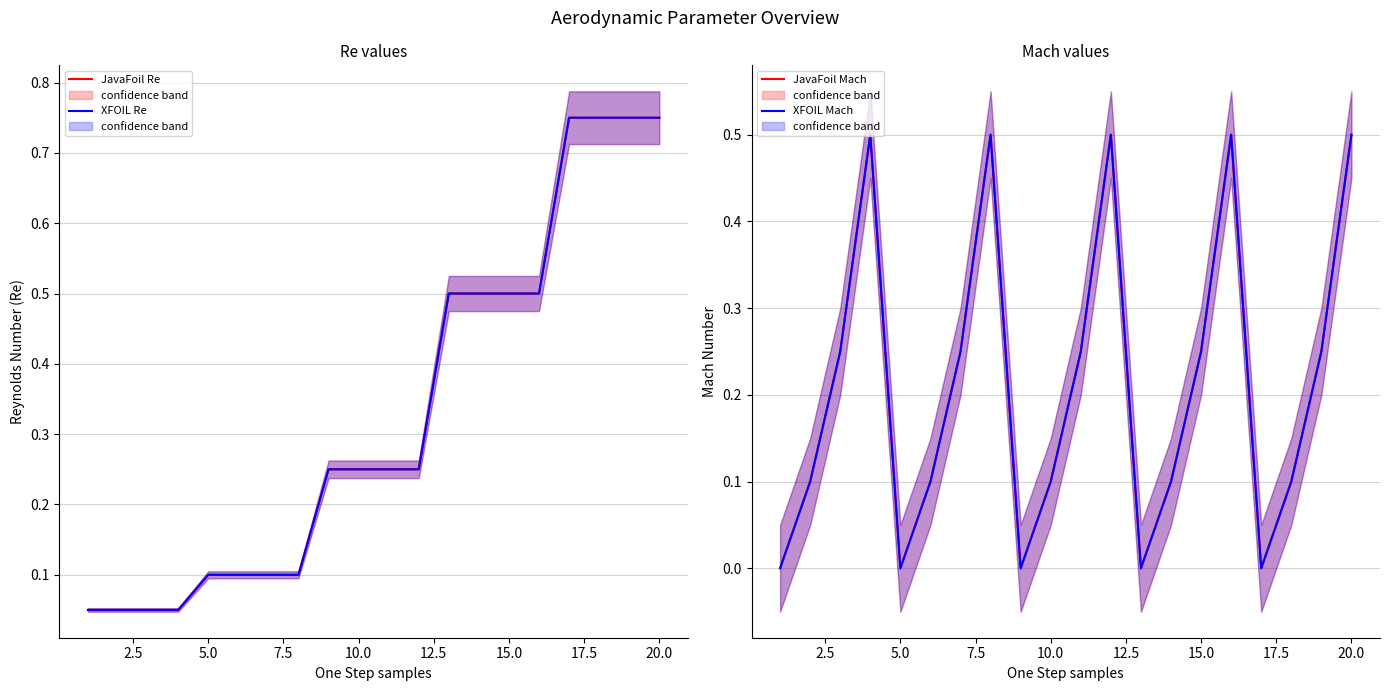

What is the maximum value for XFOIL Mach?

0.5